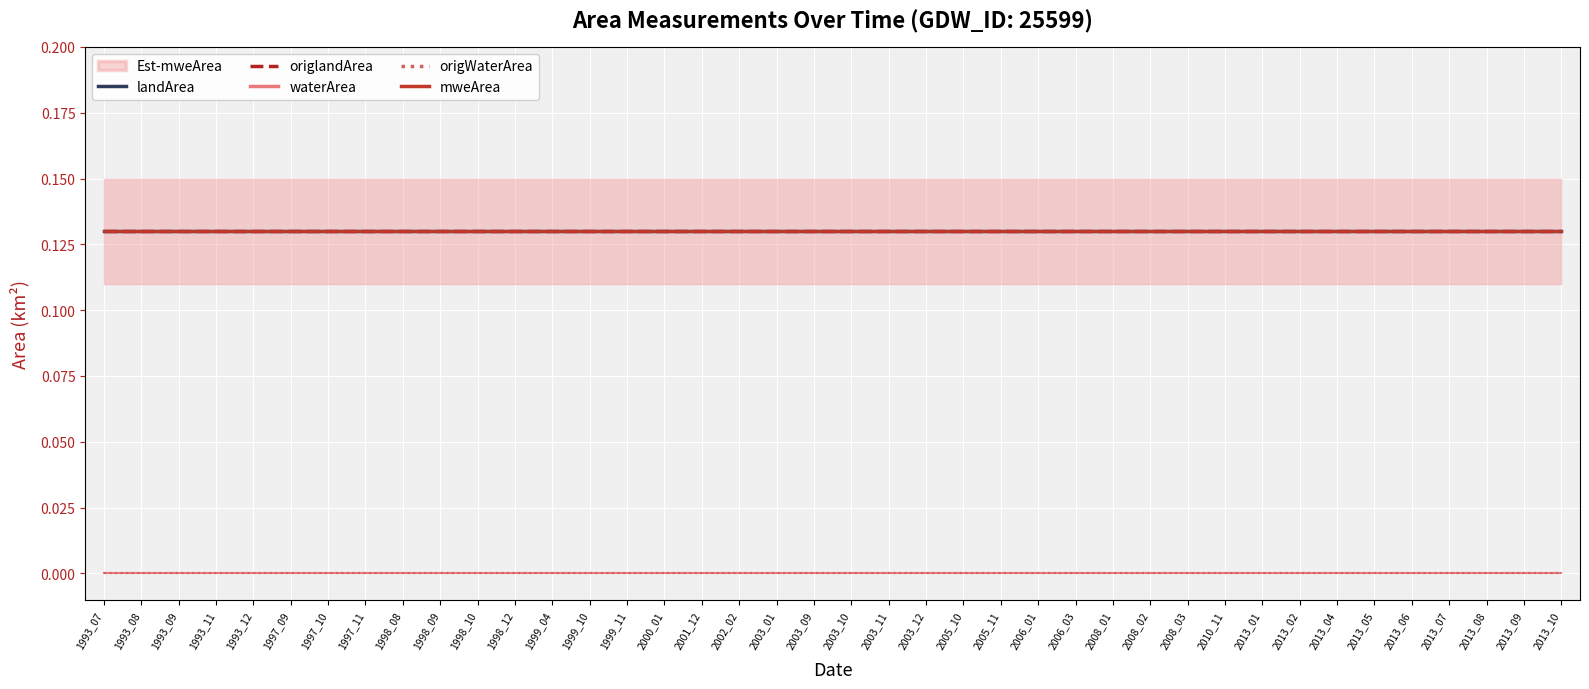

List the labels in order of waterArea value, largest first.

1993_07, 1993_08, 1993_09, 1993_11, 1993_12, 1997_09, 1997_10, 1997_11, 1998_08, 1998_09, 1998_10, 1998_12, 1999_04, 1999_10, 1999_11, 2000_01, 2001_12, 2002_02, 2003_01, 2003_09, 2003_10, 2003_11, 2003_12, 2005_10, 2005_11, 2006_01, 2006_03, 2008_01, 2008_02, 2008_03, 2010_11, 2013_01, 2013_02, 2013_04, 2013_05, 2013_06, 2013_07, 2013_08, 2013_09, 2013_10